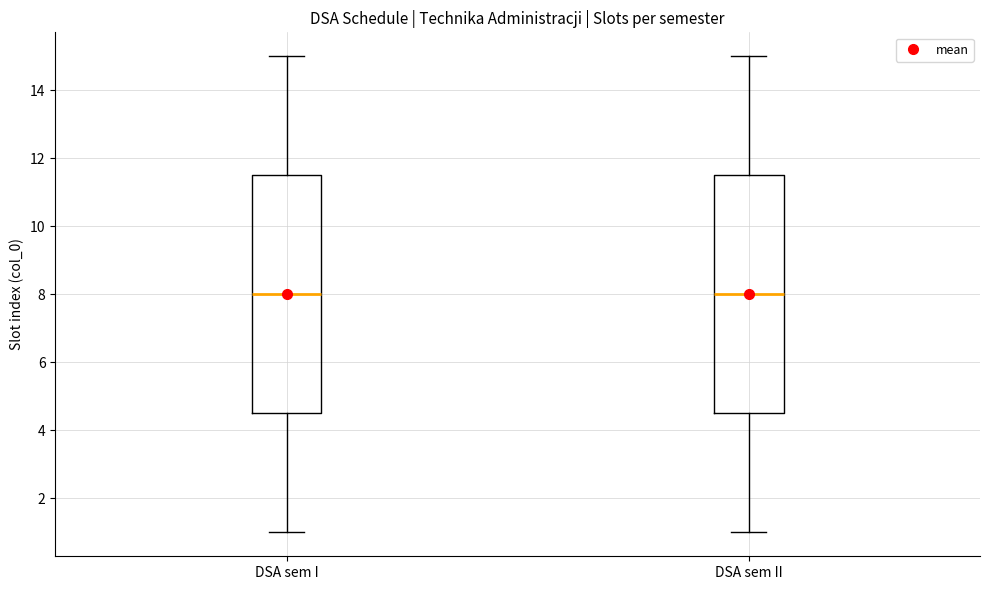

Reading left to right, read every box against the y-axis: the position of its median line, the range the box covers, and the ends of its whiskers. The values are not printed on the chart, so give them approximately, as read against the axis.

DSA sem I: median 8.0, box 4.6 to 11.6, whiskers 1.0 to 15.0
DSA sem II: median 8.0, box 4.6 to 11.6, whiskers 1.0 to 15.0